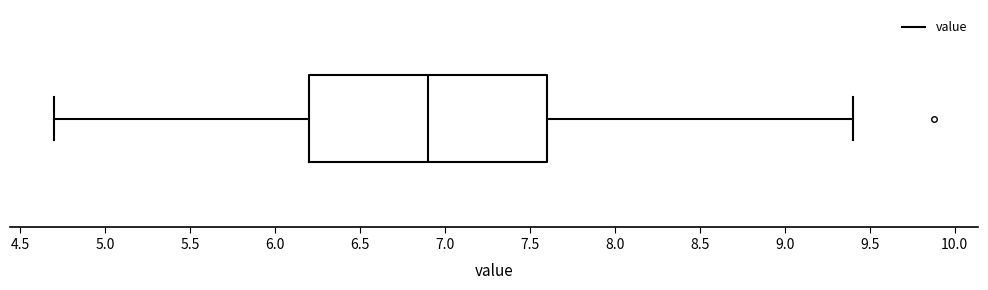

Read this box plot against the x-axis: the position of the median line, the range covered by the box, and the ends of both whiskers. The values are not printed on the chart, so give them approximately, as read against the axis.

median 6.9, box 6.2 to 7.6, whiskers 4.7 to 9.4